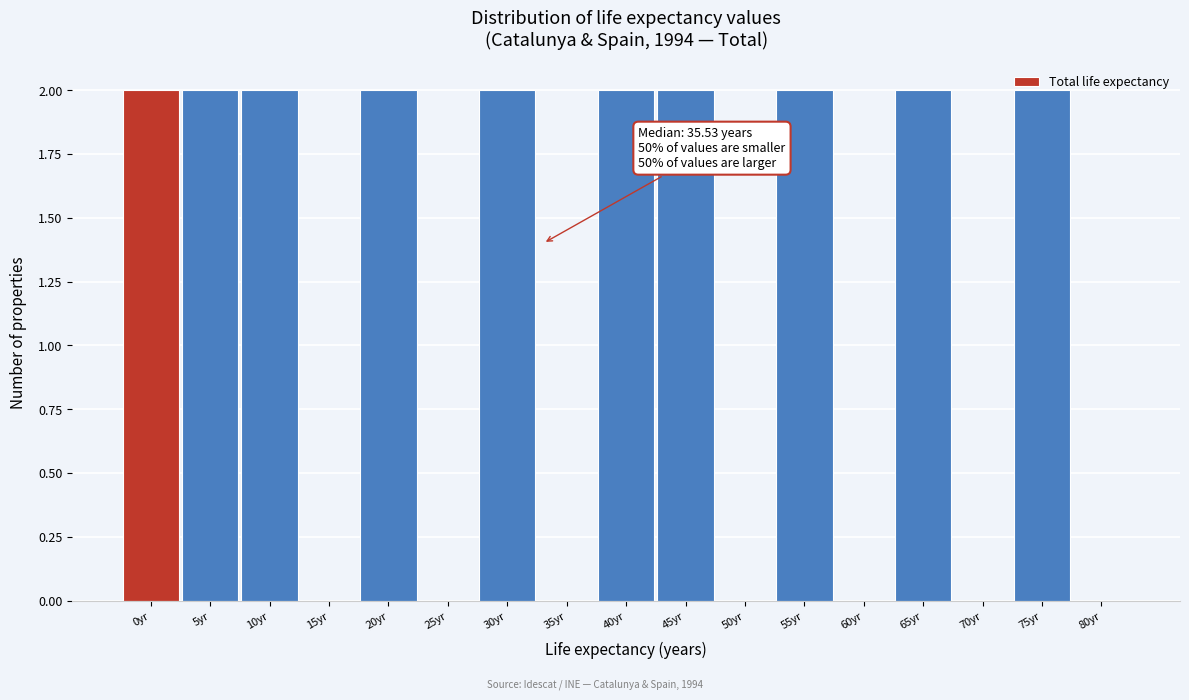

True or false: the data shows 1 at 50yr.

False